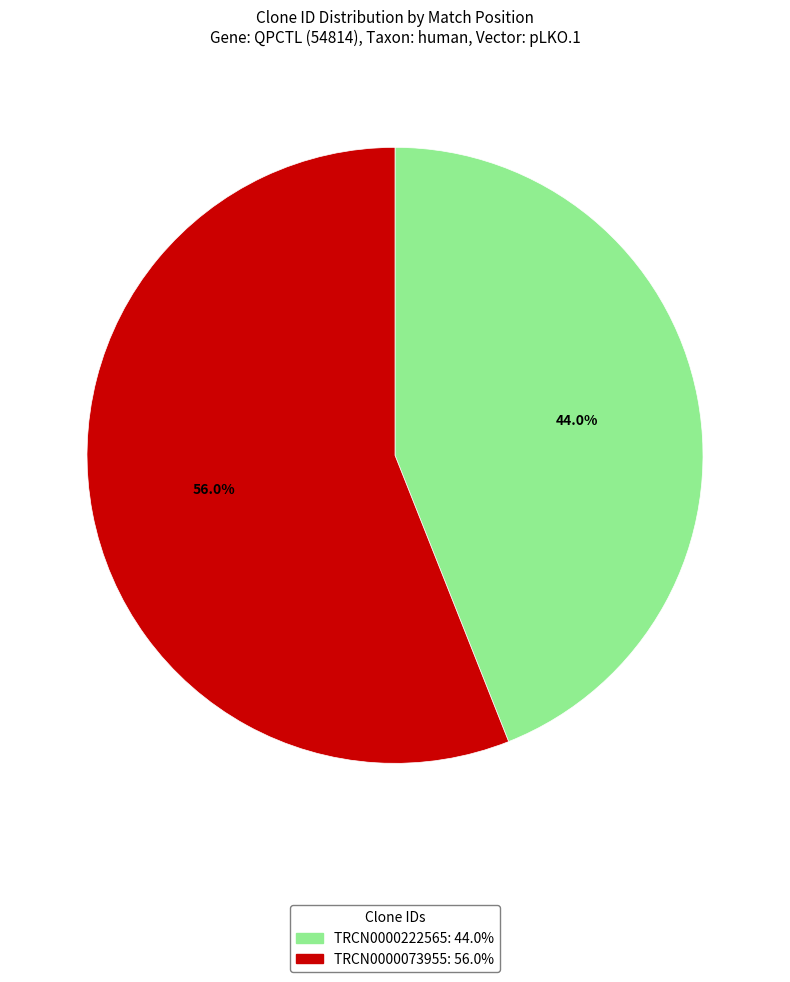

How many segments does this pie chart have?

2